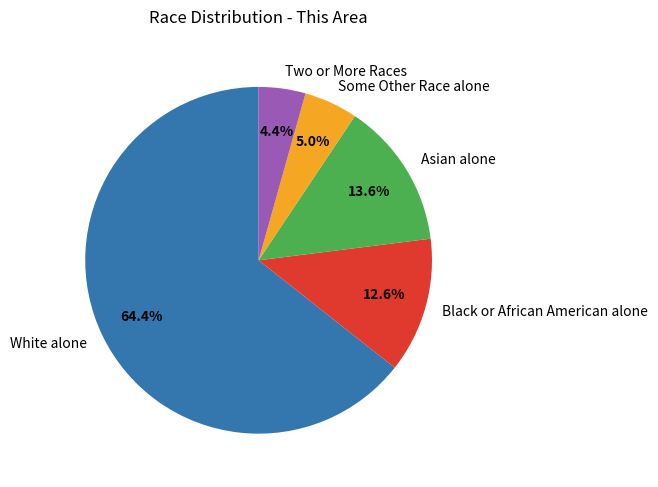

What is the ratio of the value at White alone to the value at Black or African American alone?

5.1